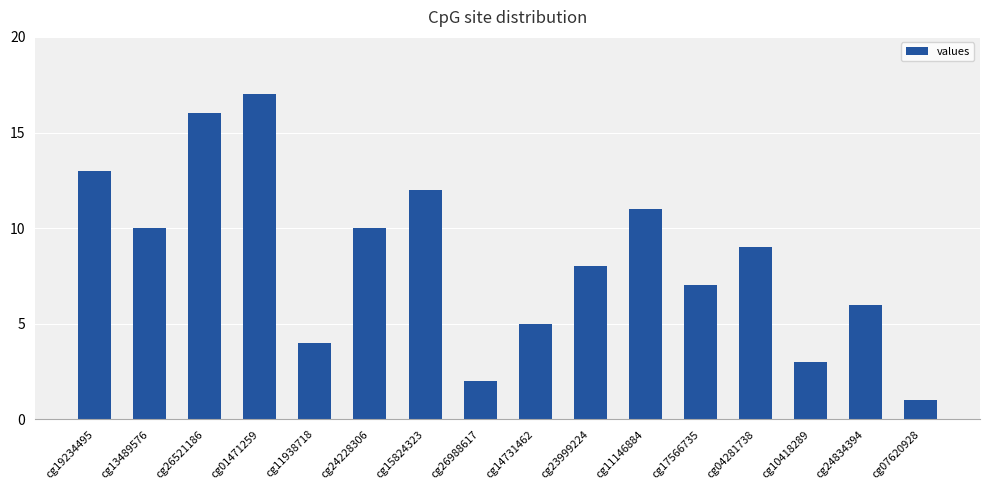

What is the average value?

8